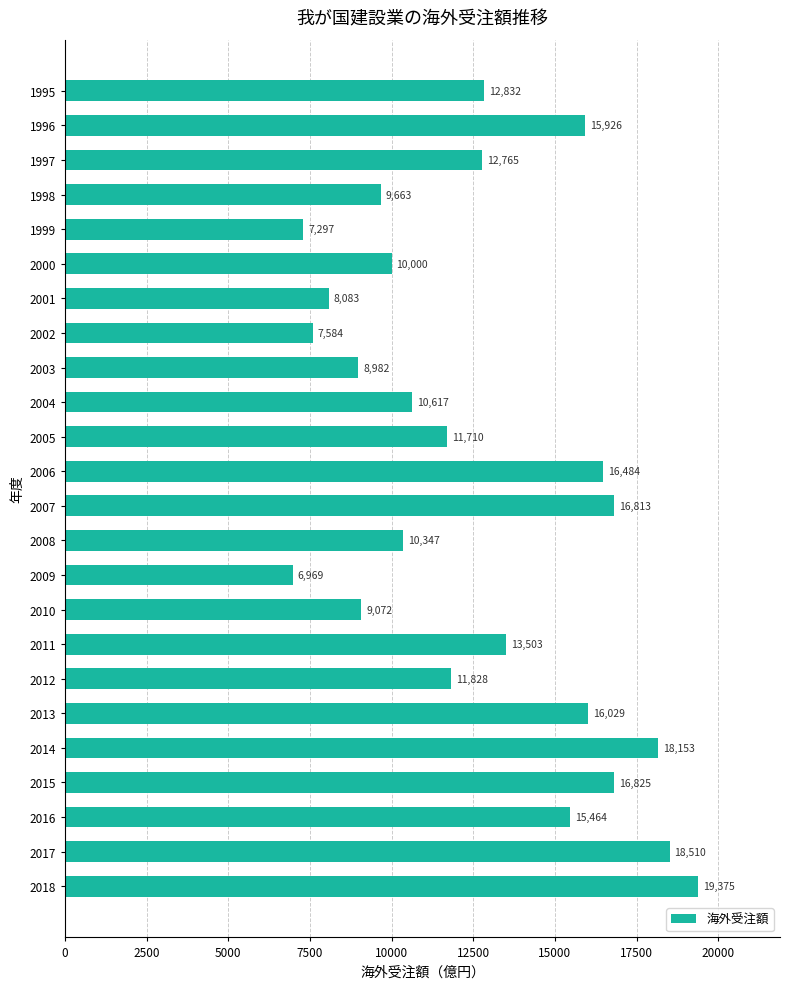

What is the difference between the maximum and minimum values?

12406